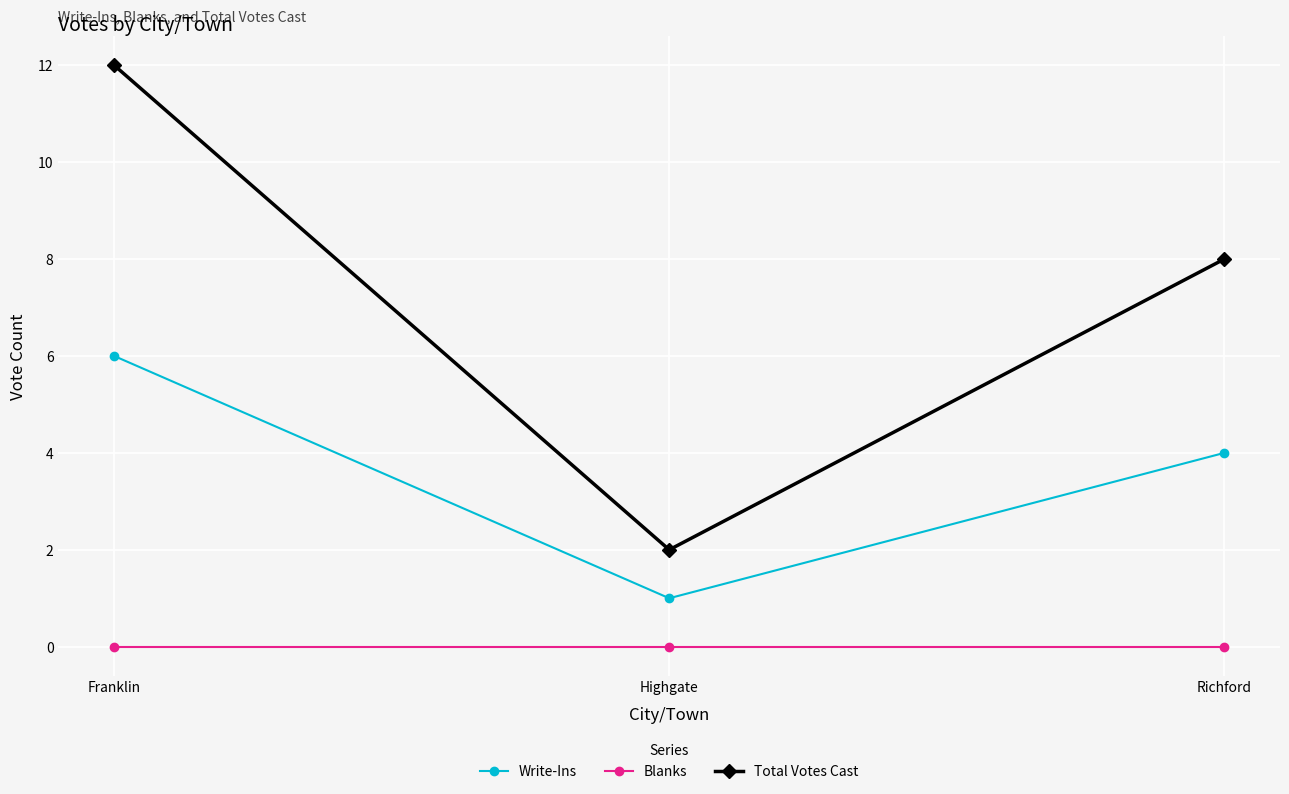

Is the value of Write-Ins at Richford greater than the value of Total Votes Cast at Richford?

No